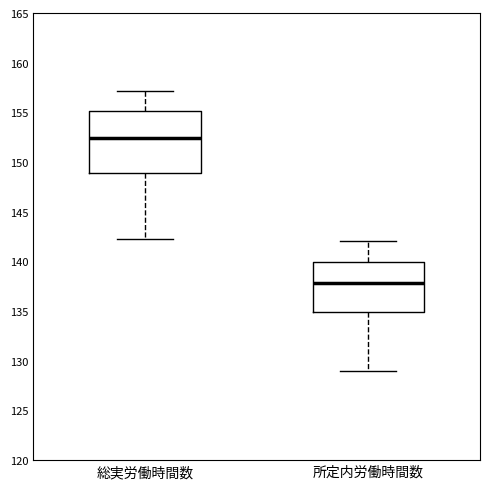

Comparing the boxes themselves (not the whiskers), which one is the tallest?

総実労働時間数